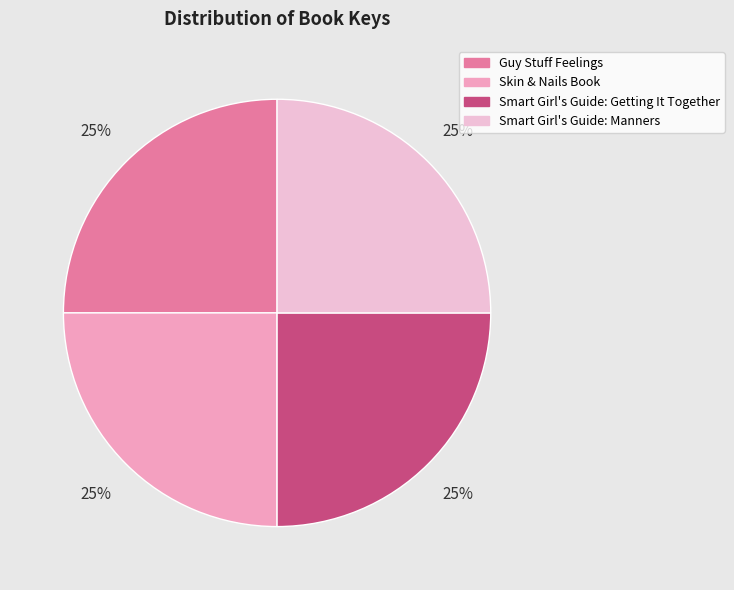

What is the ratio of the value at Guy Stuff Feelings to the value at Skin & Nails Book?

1.0